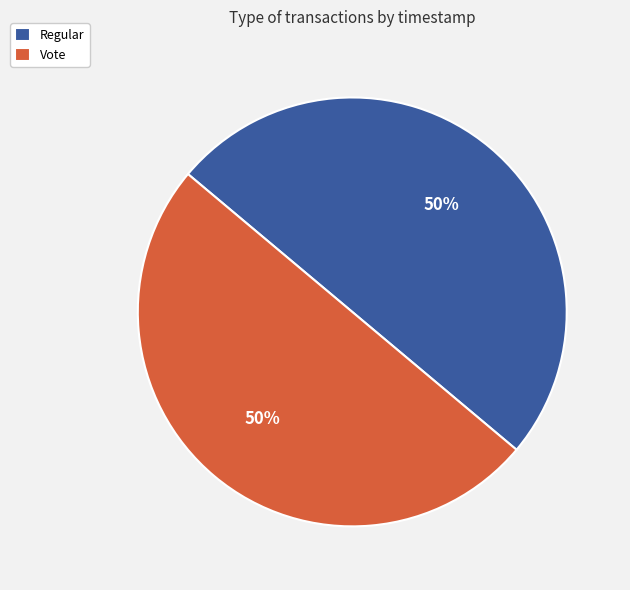

Do Vote and Regular together represent more than half of the pie?

Yes